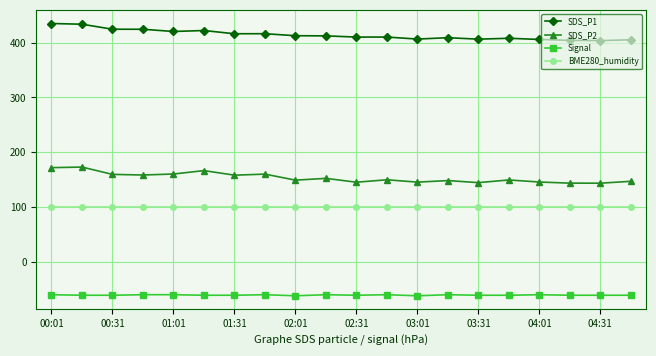

True or false: SDS_P1 and Signal intersect in this chart.

False